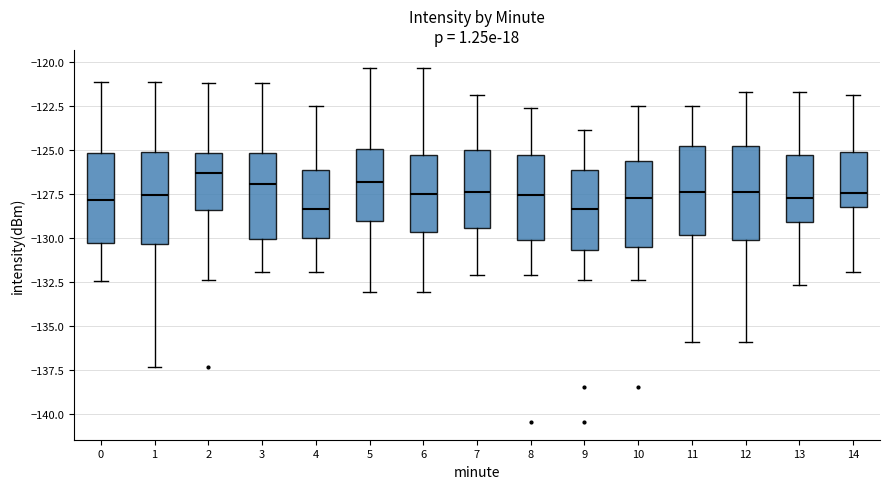

Where does the lower whisker of the box at x = 3 end on the y-axis? The values are not printed on the chart, so give them approximately, as read against the axis.

-132.0